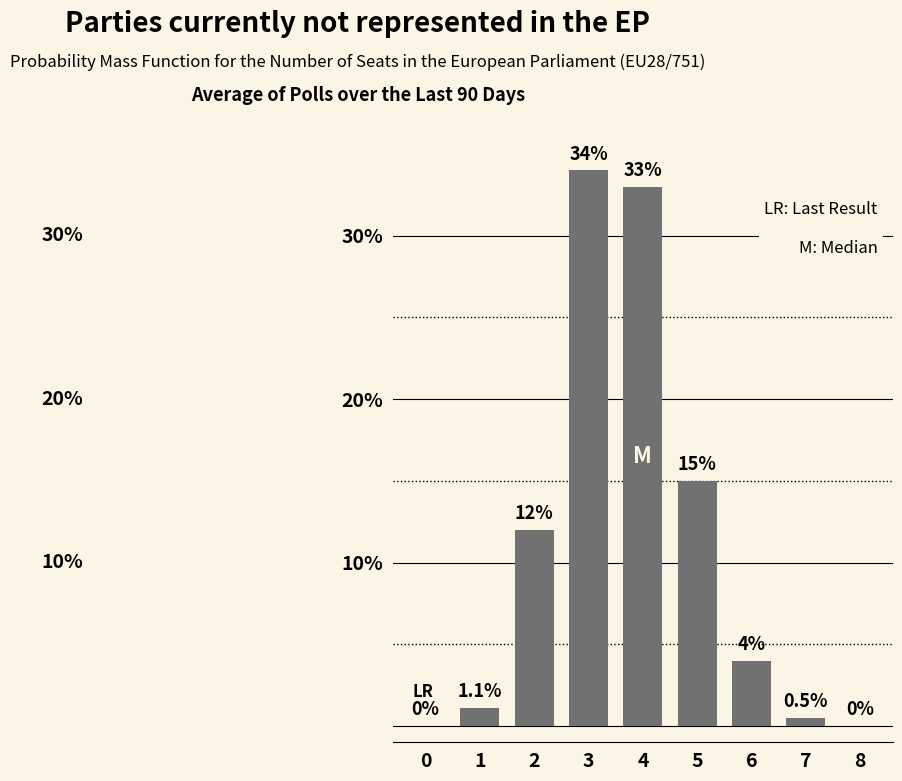

Reading right to left, what are all the values shown in this chart?

0.0	0.5	4.0	15.0	33.0	34.0	12.0	1.1	0.0